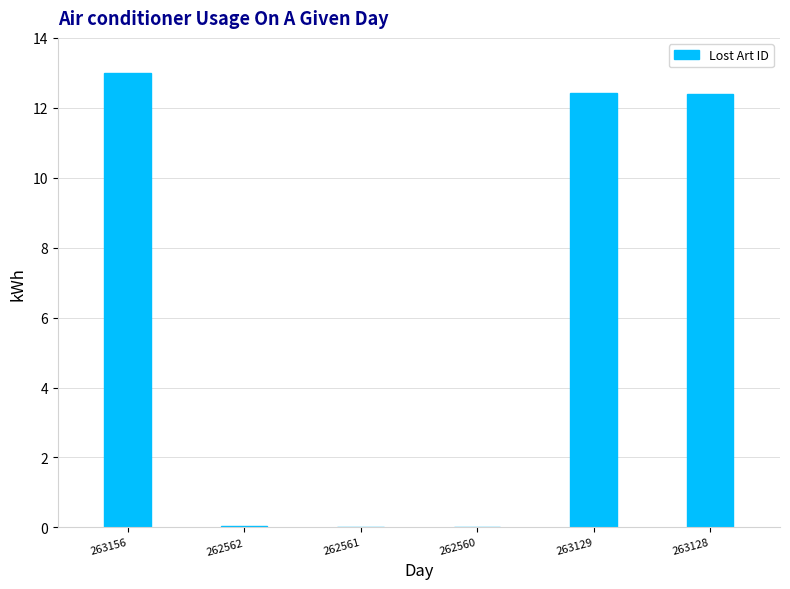

The chart shows a value of 4.2 at 263129. True or false?

False